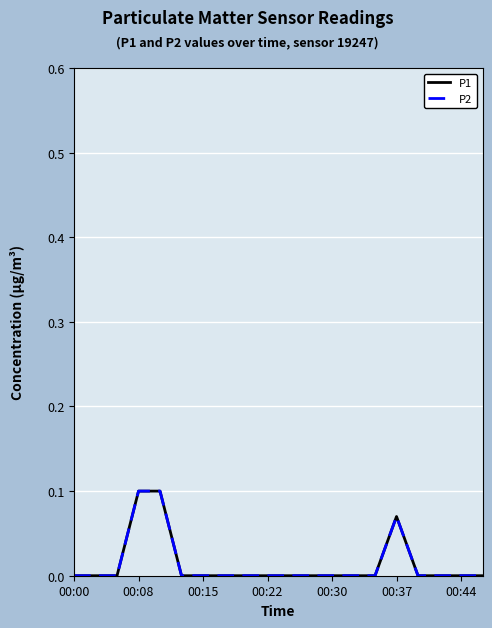

Does the chart display data point markers on the line(s)?

No